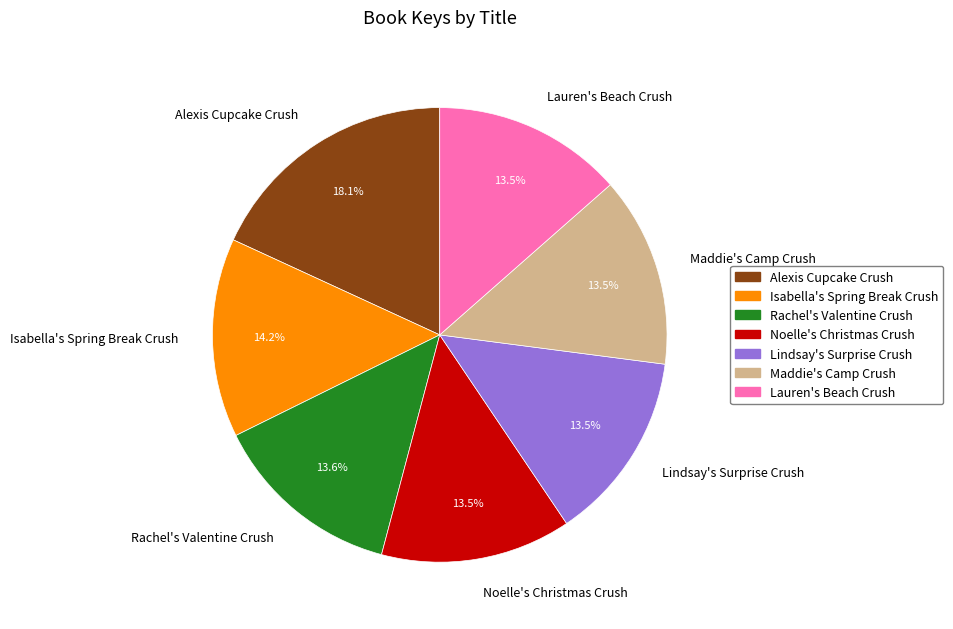

Which slice is the largest?

Alexis Cupcake Crush